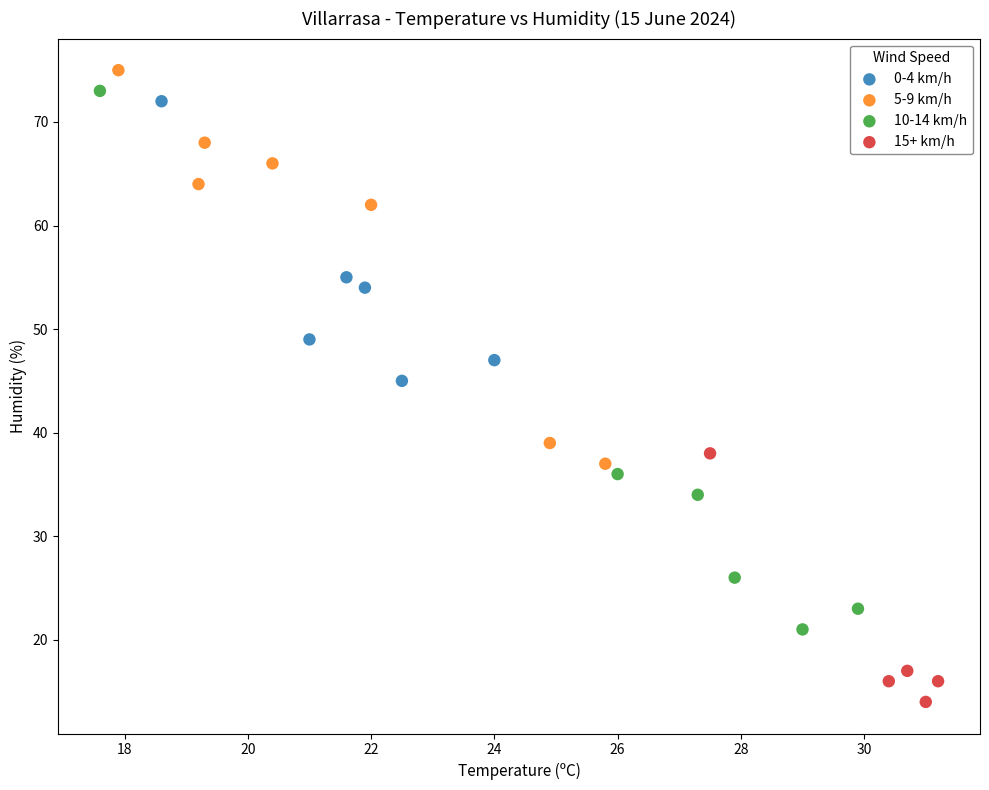

Which series has the largest Y range (max minus min)?

10-14 km/h